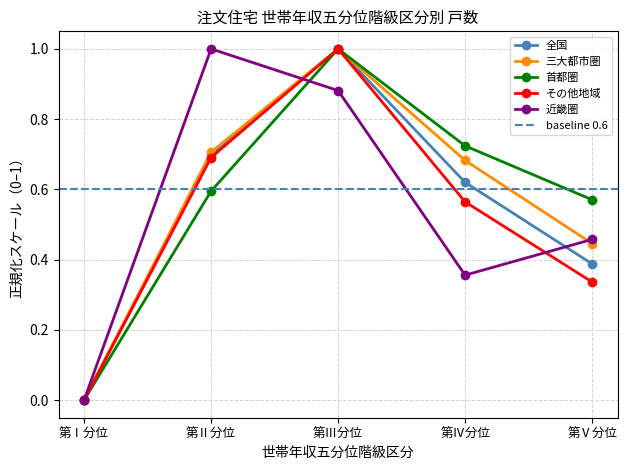

Reading right to left, what are all the values shown in this chart?

全国: 第Ⅴ分位=0.4	第Ⅳ分位=0.6	第Ⅲ分位=1.0	第Ⅱ分位=0.7	第Ⅰ分位=0.0
三大都市圏: 第Ⅴ分位=0.4	第Ⅳ分位=0.7	第Ⅲ分位=1.0	第Ⅱ分位=0.7	第Ⅰ分位=0.0
首都圏: 第Ⅴ分位=0.6	第Ⅳ分位=0.7	第Ⅲ分位=1.0	第Ⅱ分位=0.6	第Ⅰ分位=0.0
その他地域: 第Ⅴ分位=0.3	第Ⅳ分位=0.6	第Ⅲ分位=1.0	第Ⅱ分位=0.7	第Ⅰ分位=0.0
近畿圏: 第Ⅴ分位=0.5	第Ⅳ分位=0.4	第Ⅲ分位=0.9	第Ⅱ分位=1.0	第Ⅰ分位=0.0